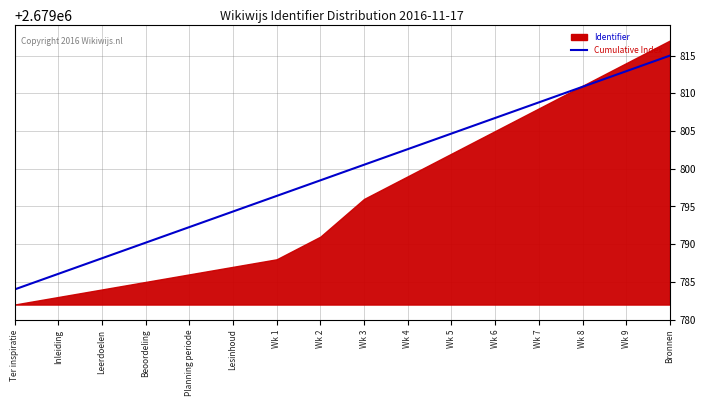

Reading right to left, what are all the values shown in this chart?

Bronnen=2679815.0	Wk 9=2679812.9	Wk 8=2679810.9	Wk 7=2679808.8	Wk 6=2679806.7	Wk 5=2679804.7	Wk 4=2679802.6	Wk 3=2679800.5	Wk 2=2679798.5	Wk 1=2679796.4	Lesinhoud=2679794.3	Planning periode=2679792.3	Beoordeling=2679790.2	Leerdoelen=2679788.1	Inleiding=2679786.1	Ter inspiratie=2679784.0